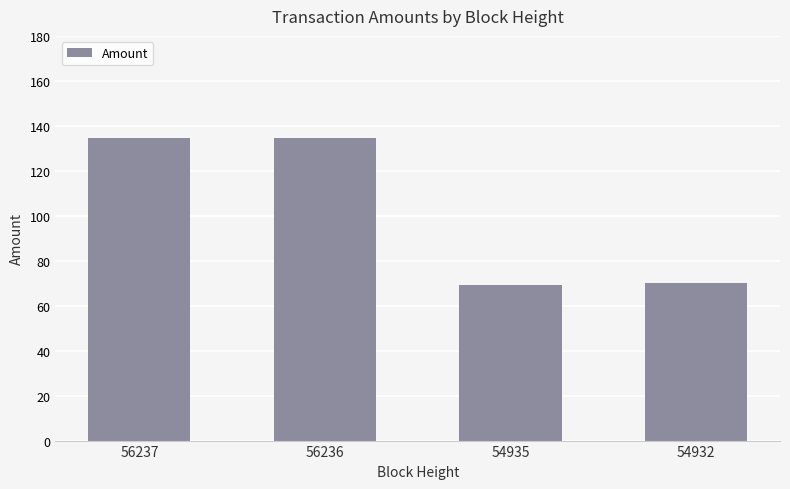

What is the difference between the maximum and minimum values?

65.5